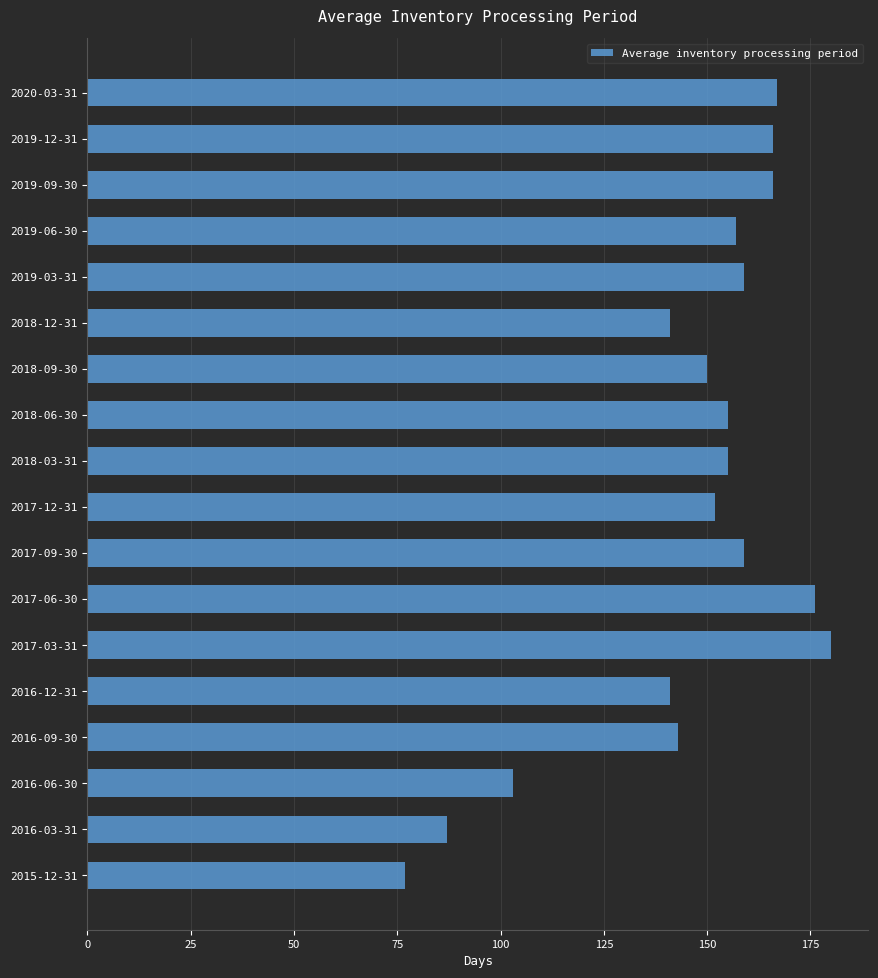

What is the average value?

146